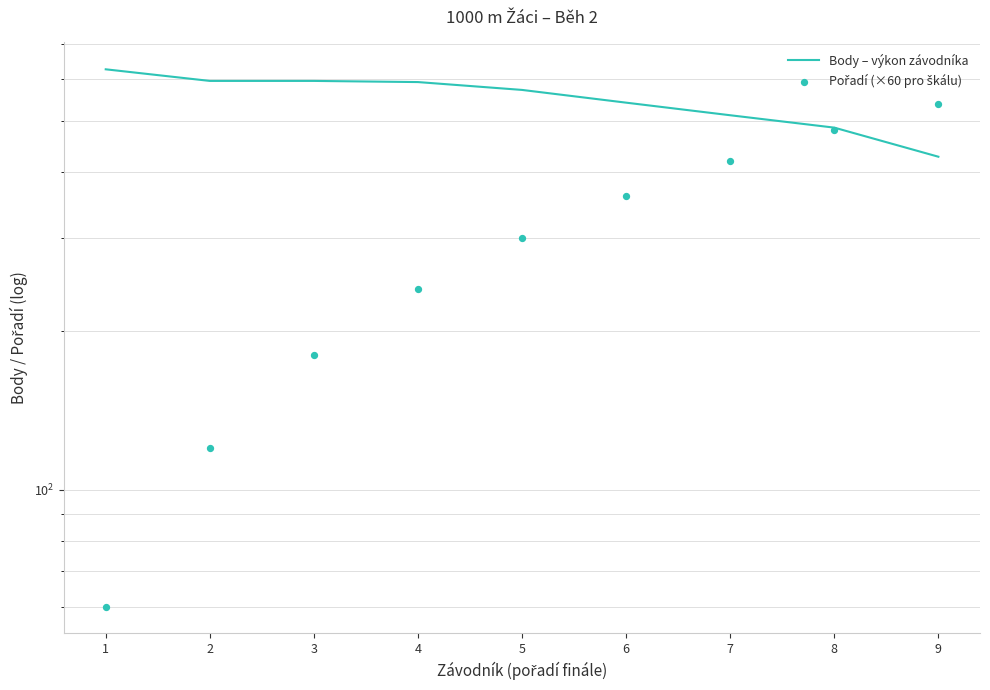

Which series has the widest spread of Y values?

Pořadí (×60 pro škálu)